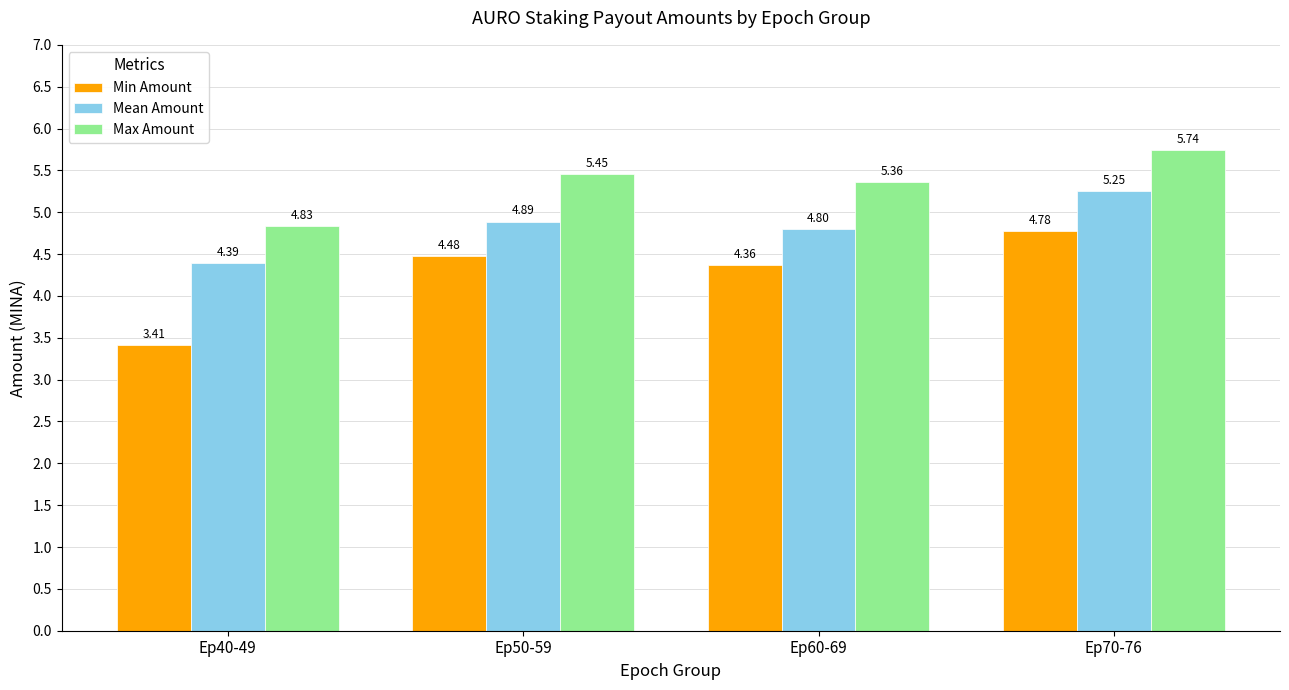

What is the difference between the maximum and minimum values in the Mean Amount series?

0.9